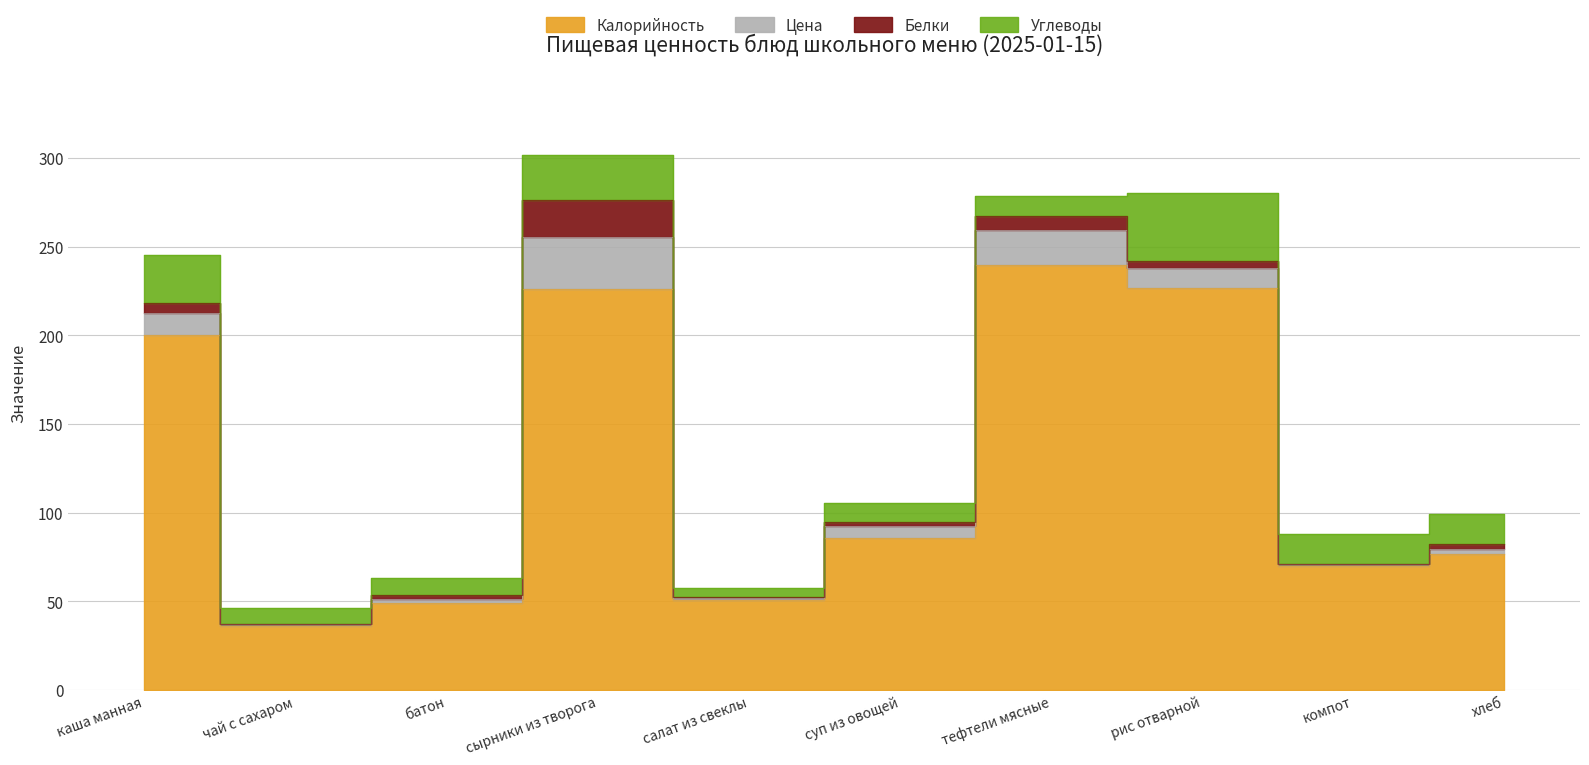

The value of Калорийность at салат из свеклы is 51.0. True or false?

True